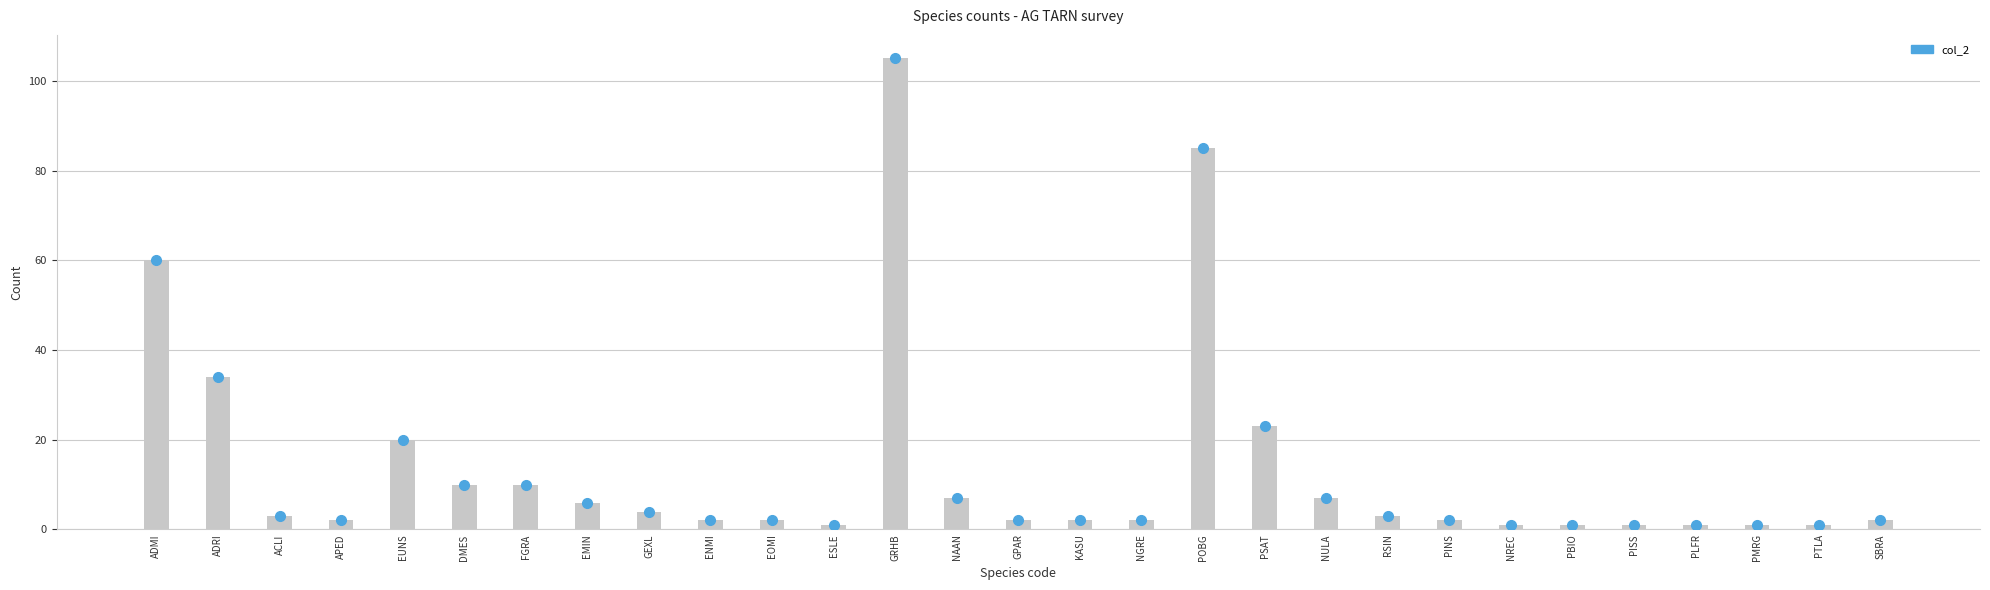

True or false: the data shows 4 at FGRA.

False